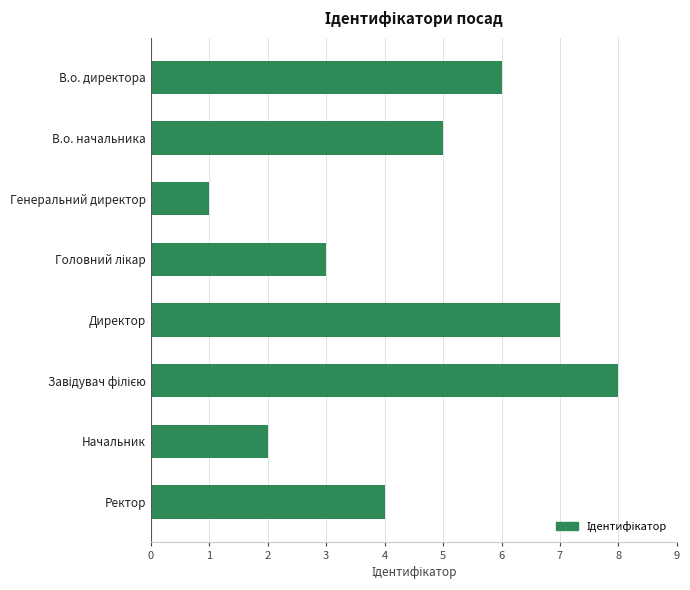

What is the change in value from В.о. начальника to Начальник?

-3